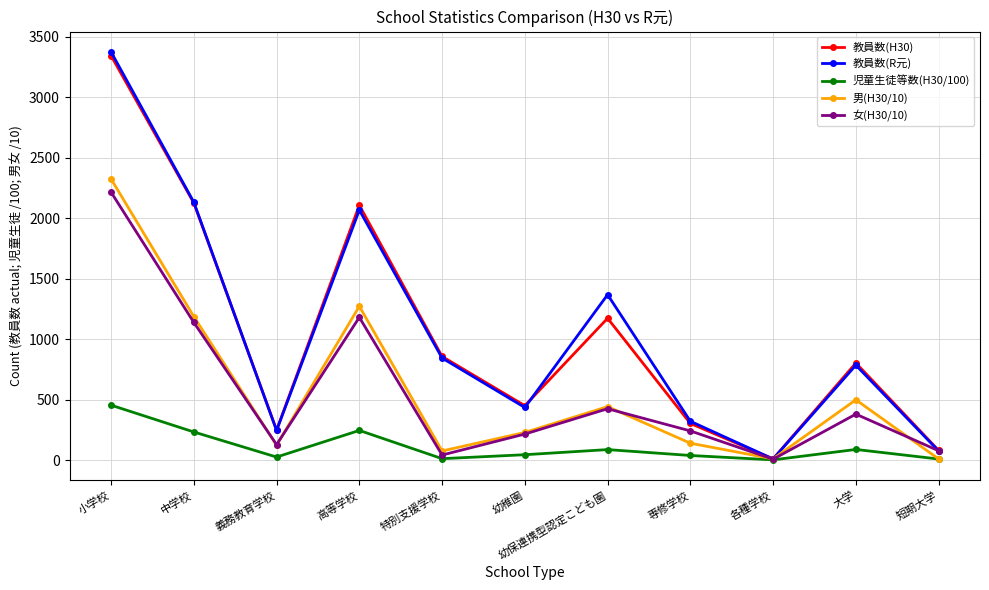

What is the label of the 4th point from the right?

専修学校